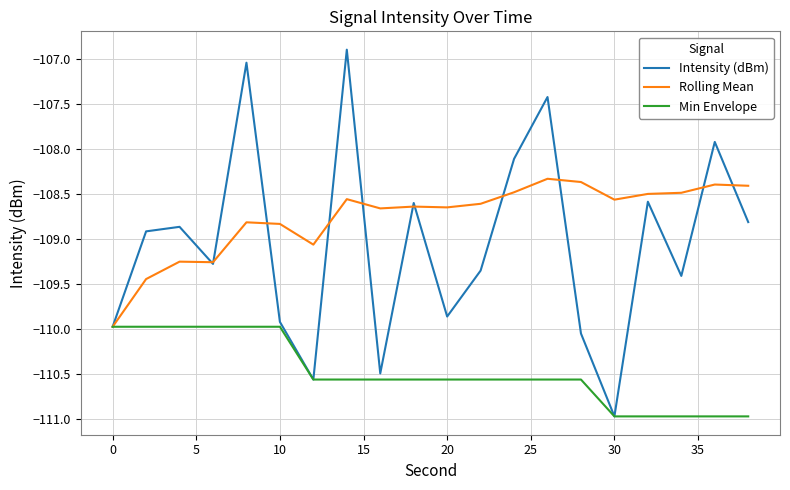

List the series in order of their overall mean, lowest first.

Min Envelope, Intensity (dBm), Rolling Mean